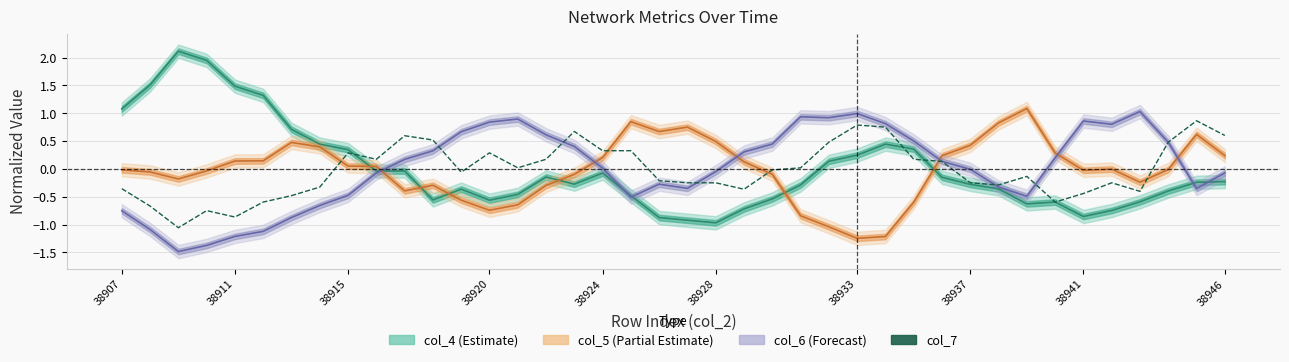

List the series in order of their peak value, highest first.

col_4 line, col_5 line, col_6 line, col_7